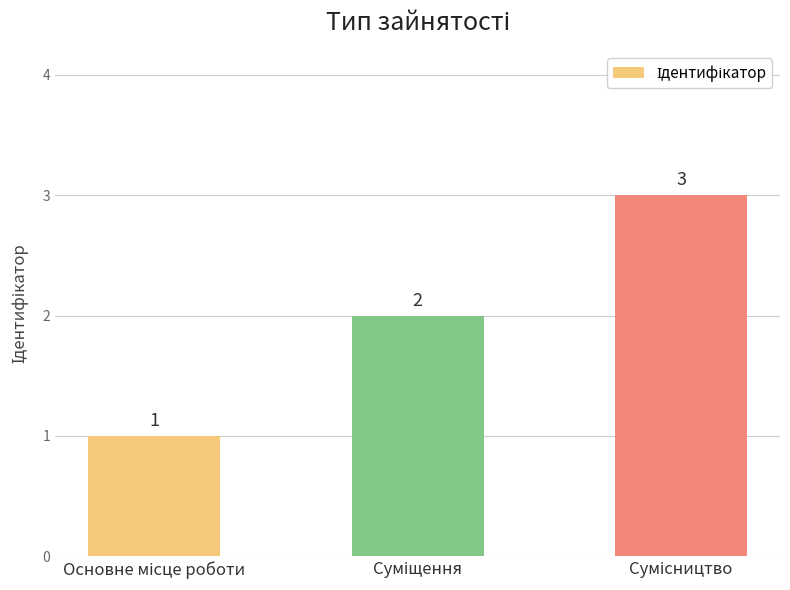

Reading left to right, transcribe all the data shown in this chart.

1	2	3